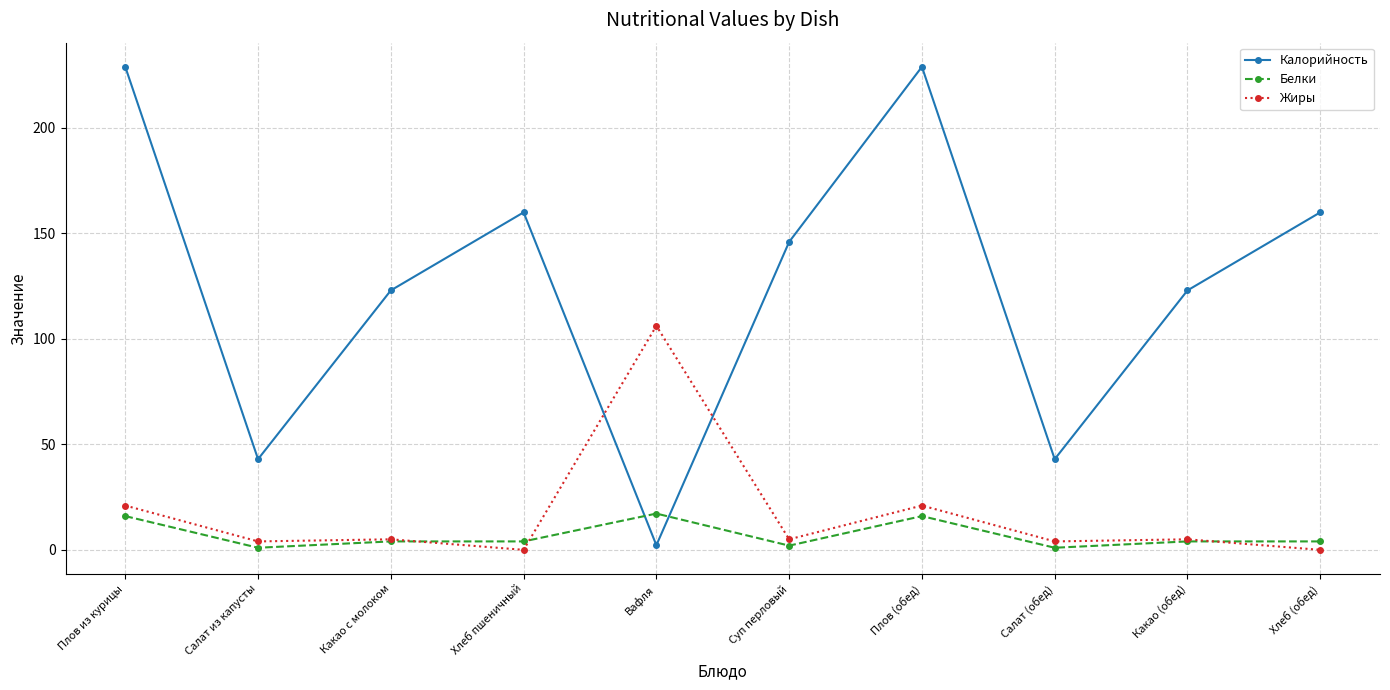

Where do Калорийность and Жиры first cross each other?

Хлеб пшеничный and Вафля